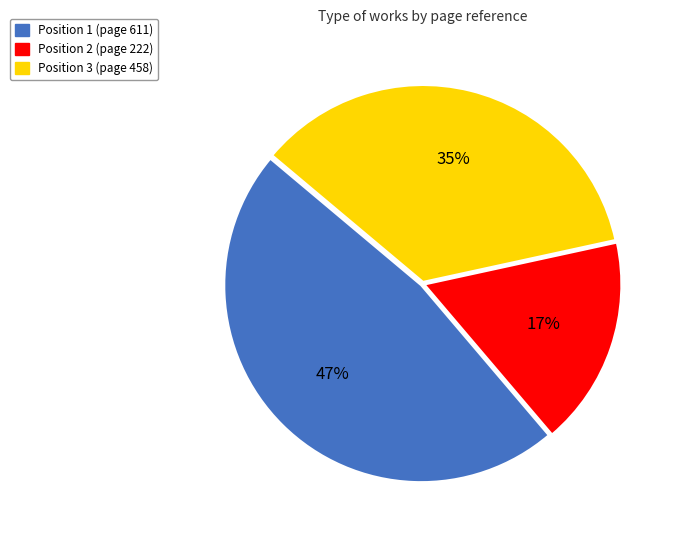

To the nearest percent, what portion does Position 3 (page 458) represent?

35%